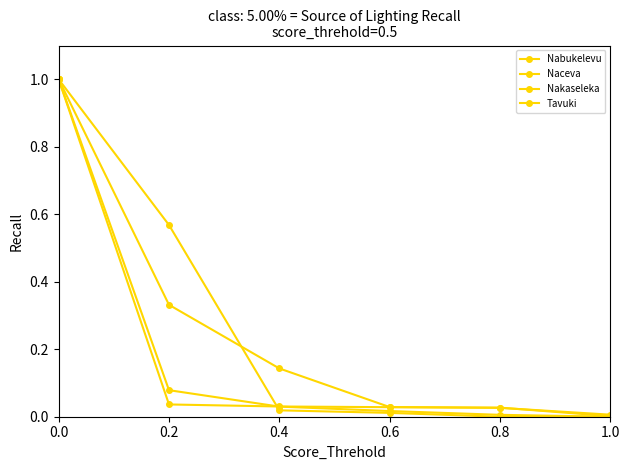

Which series has the widest spread of values?

Nabukelevu